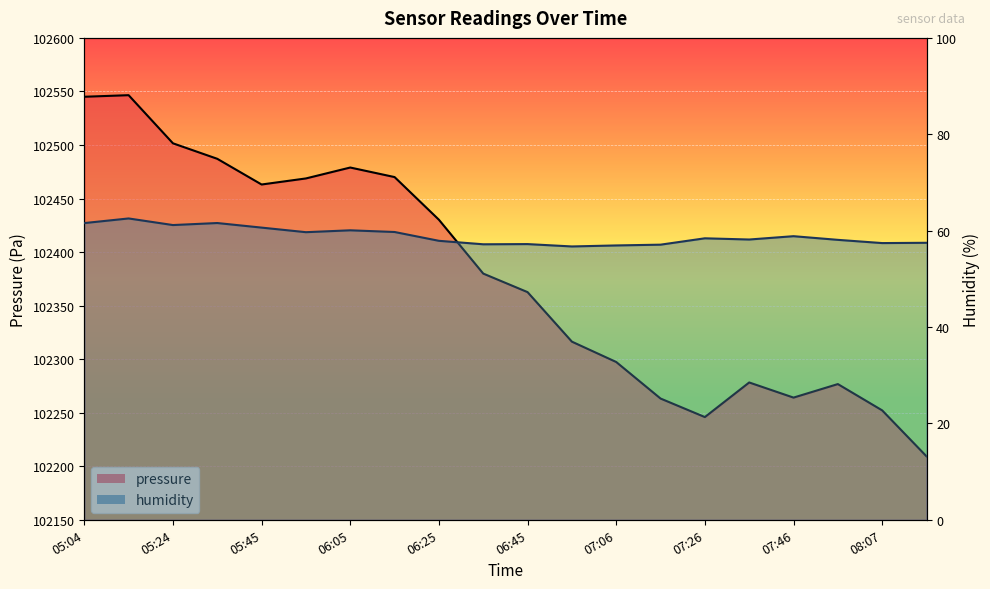

Read the pressure value at 06:05.

102478.9